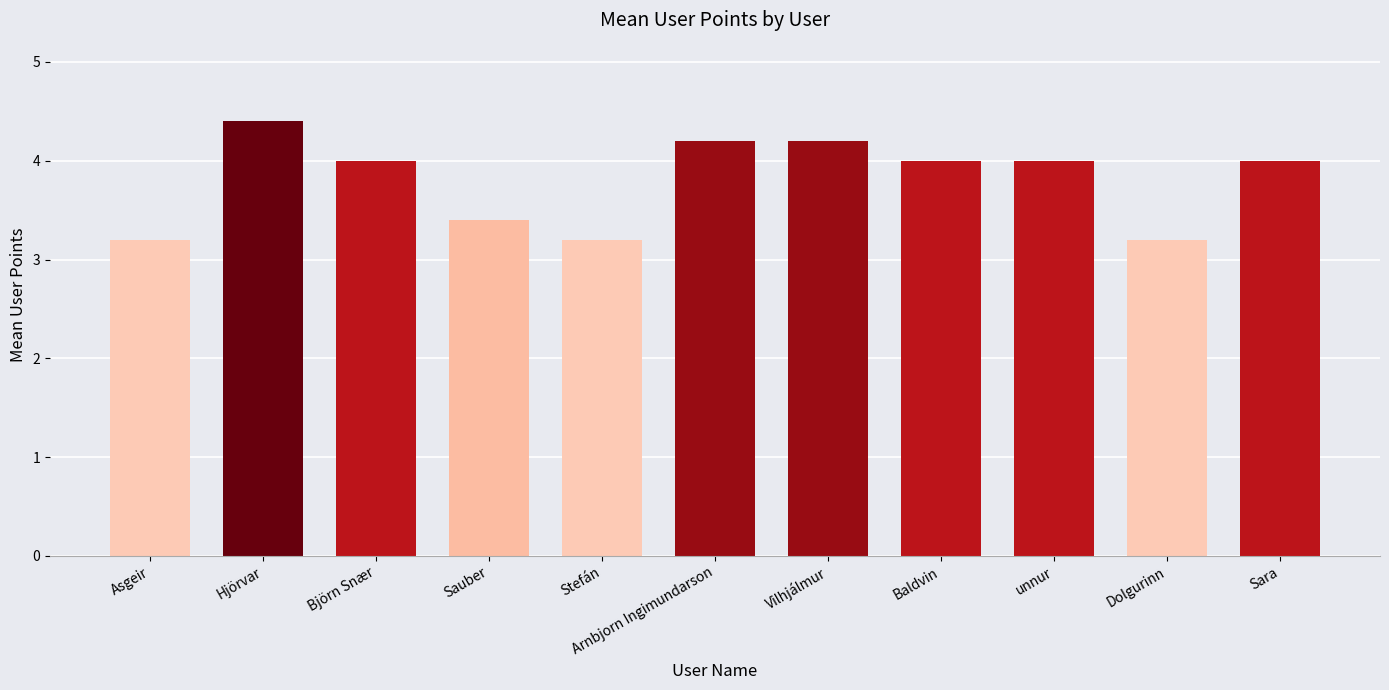

Is it true that the value at Björn Snær is 1.0?

False